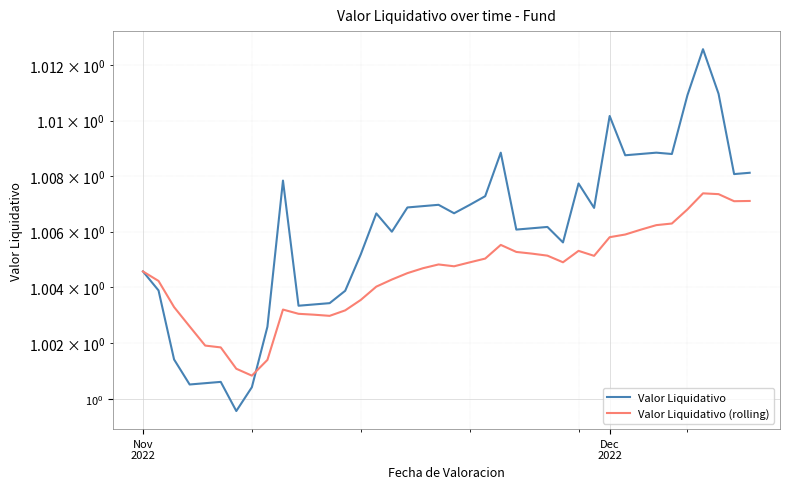

What is the maximum value for Valor Liquidativo?

1.0